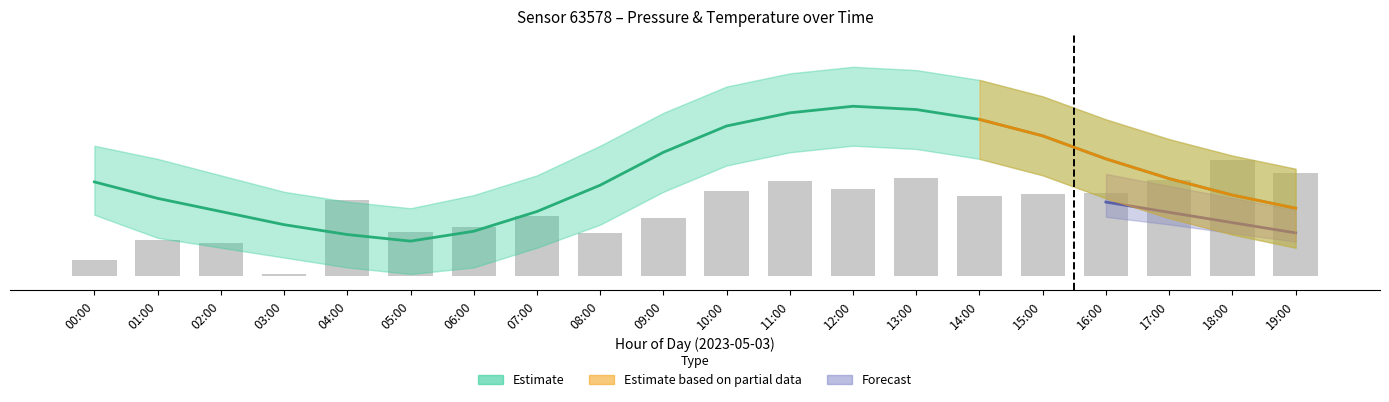

At which category does the chart reach its minimum across all series?

03:00